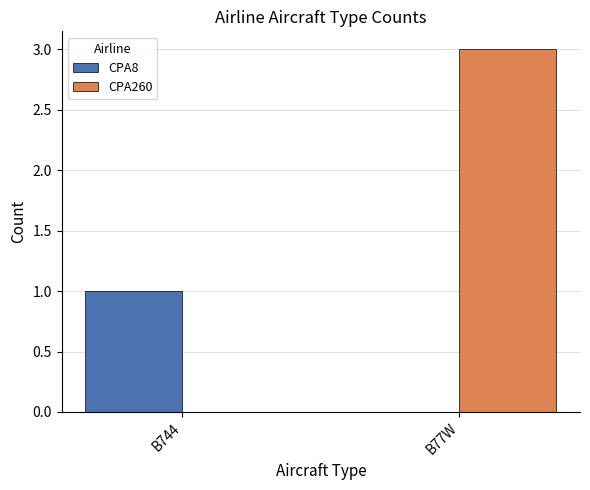

What is the total value across all series at B77W?

3